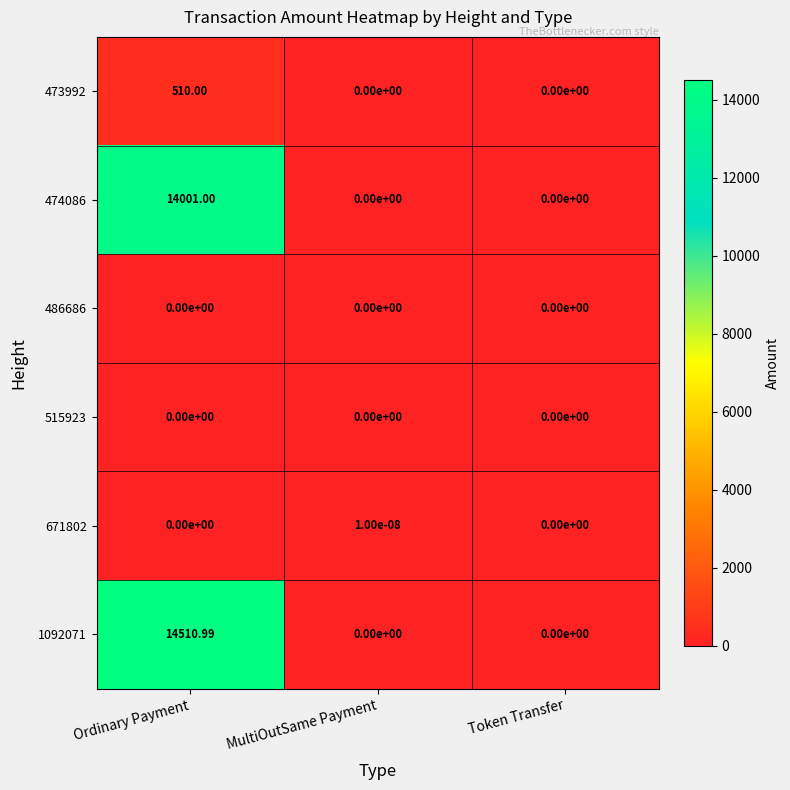

At which category is the sum across all series the highest?

Ordinary Payment